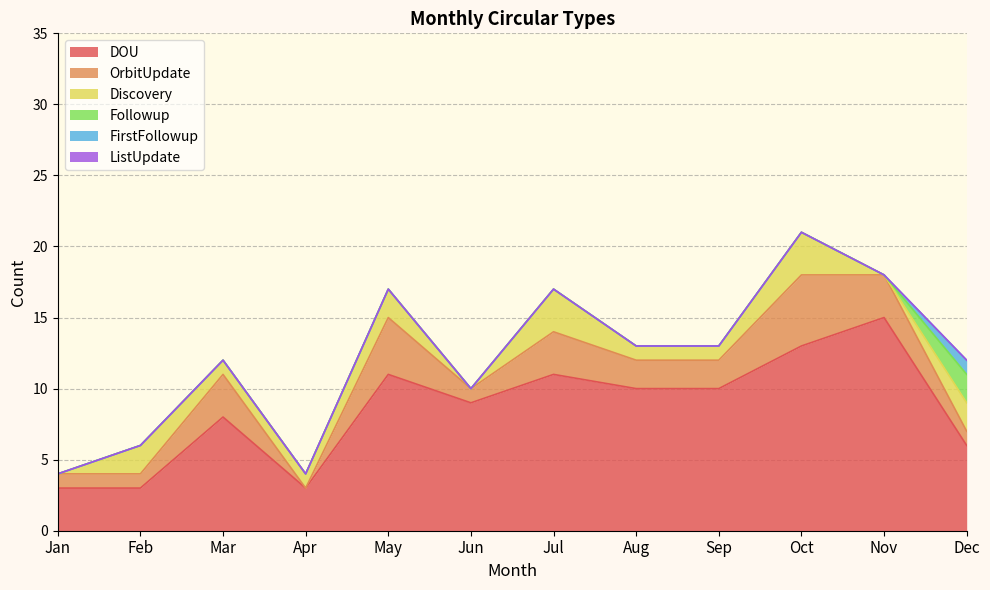

At Jul, list the series in order from largest to smallest.

DOU, OrbitUpdate, Discovery, Followup, FirstFollowup, ListUpdate